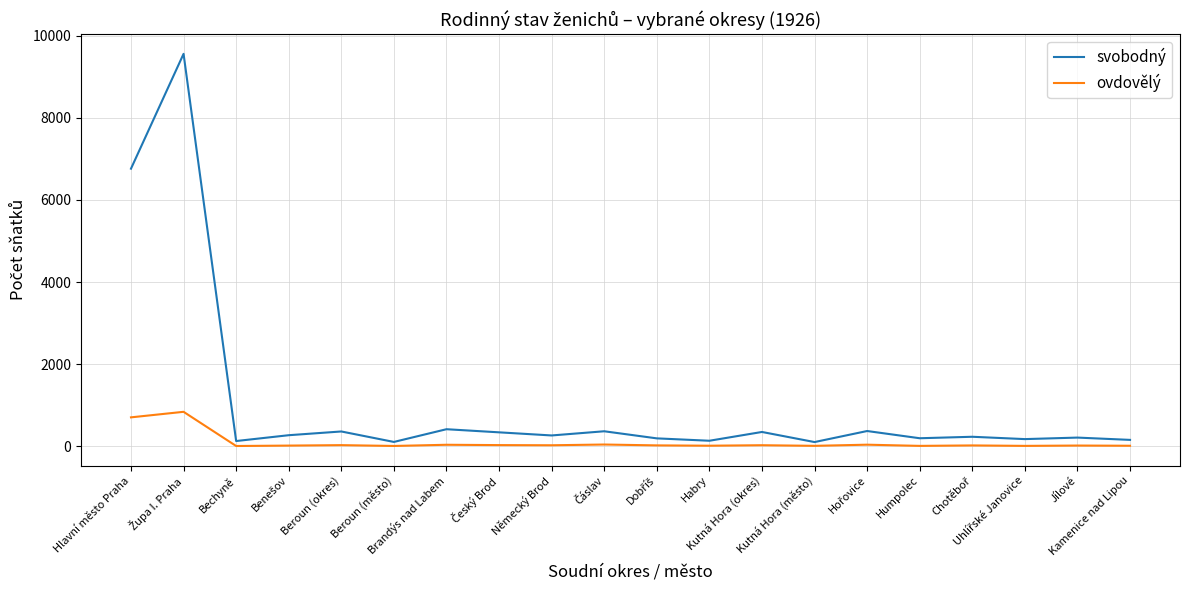

List the series in order of their overall mean, highest first.

svobodný, ovdovělý